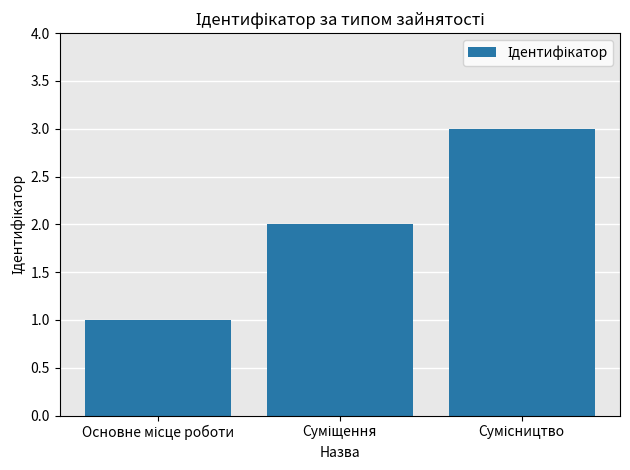

What is the maximum value shown in the chart?

3